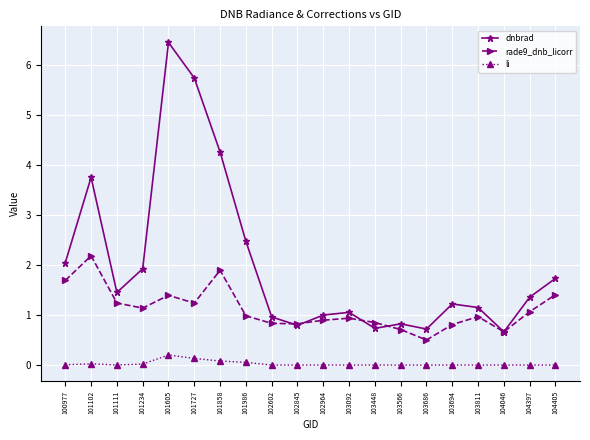

True or false: dnbrad has a value of 1.4 at 101111.

True